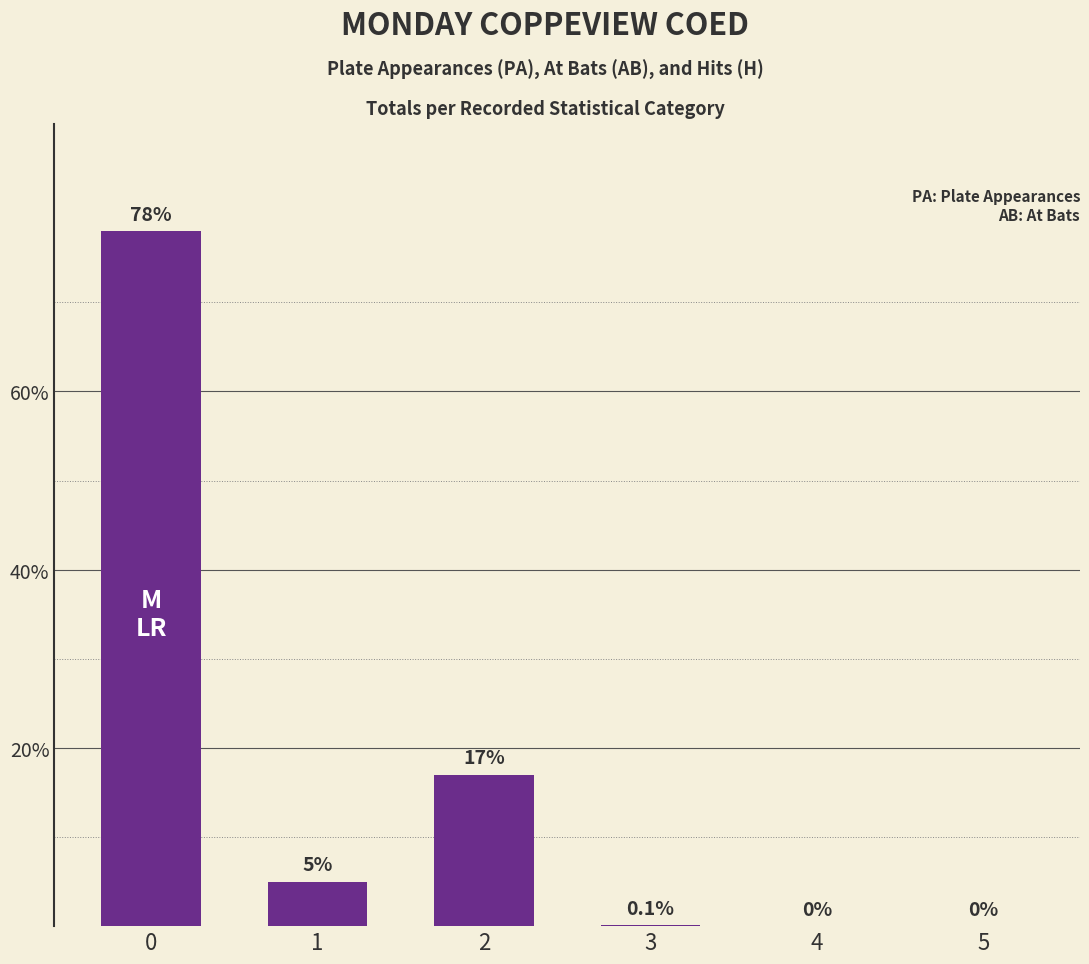

What is the sum of the values at 0 and 5?

78.0